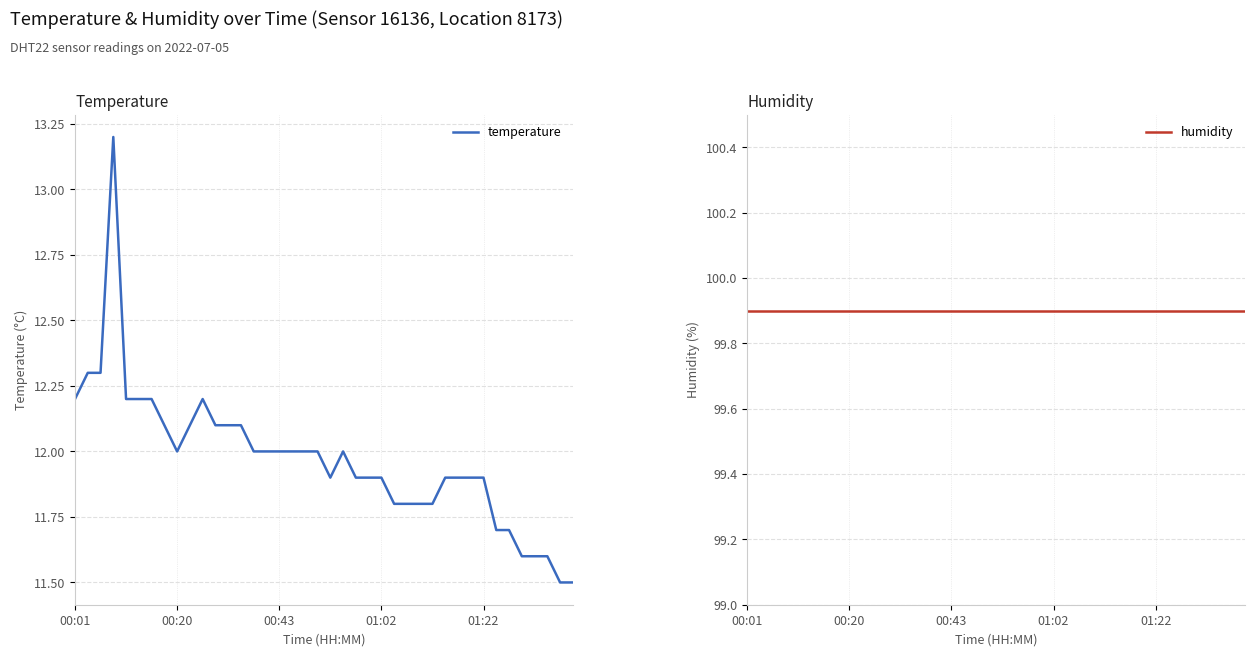

The value of temperature at 01:02 is 11.9. True or false?

True